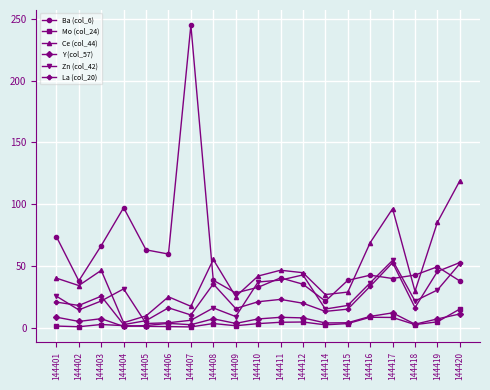

What is the sum of all Ba (col_6) values?

1091.0